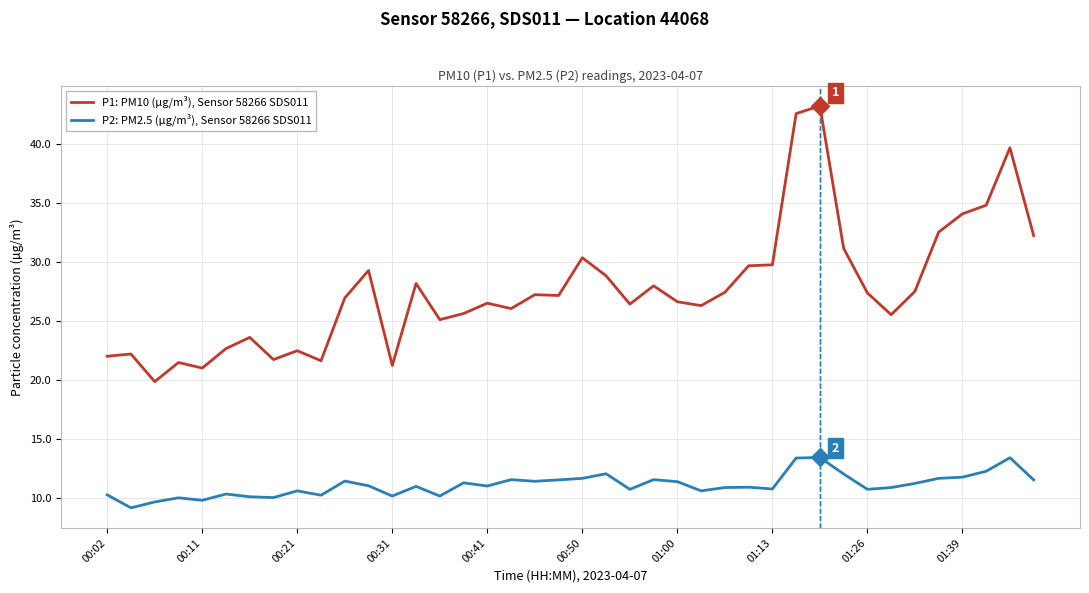

What is the maximum value for P2: PM2.5 (µg/m³), Sensor 58266 SDS011?

13.4